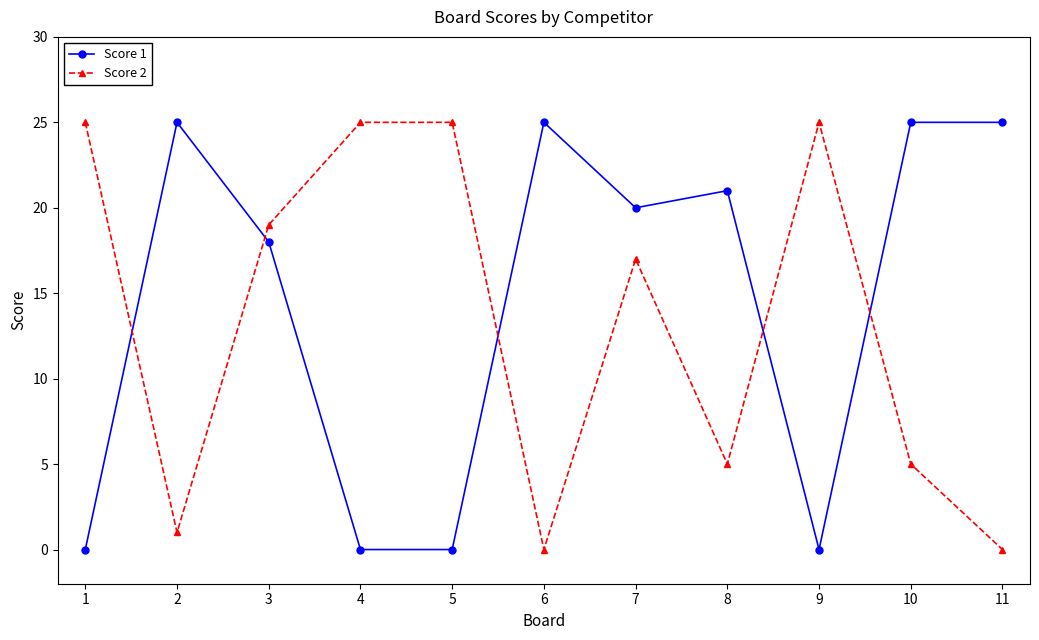

Between 1 and 7, which series saw the biggest shift?

Score 1